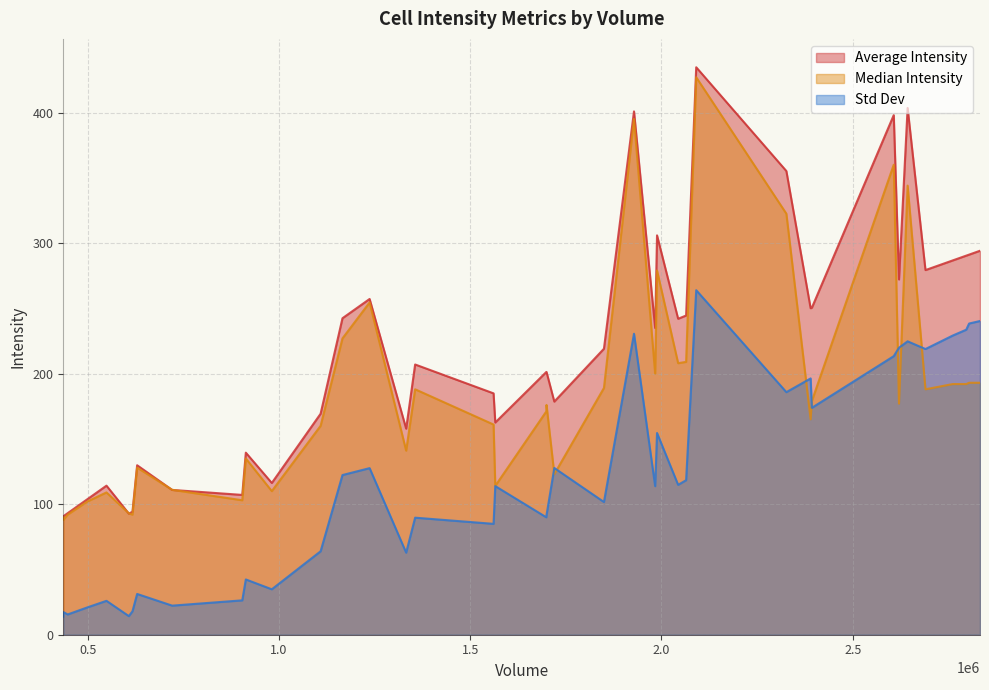

List the series in order of their overall mean, lowest first.

Std Dev, Median Intensity, Average Intensity